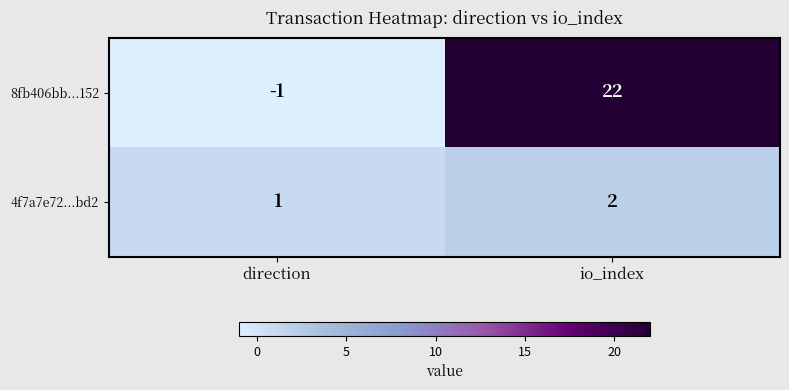

The value of 4f7a7e72...bd2 at direction is 2. True or false?

False